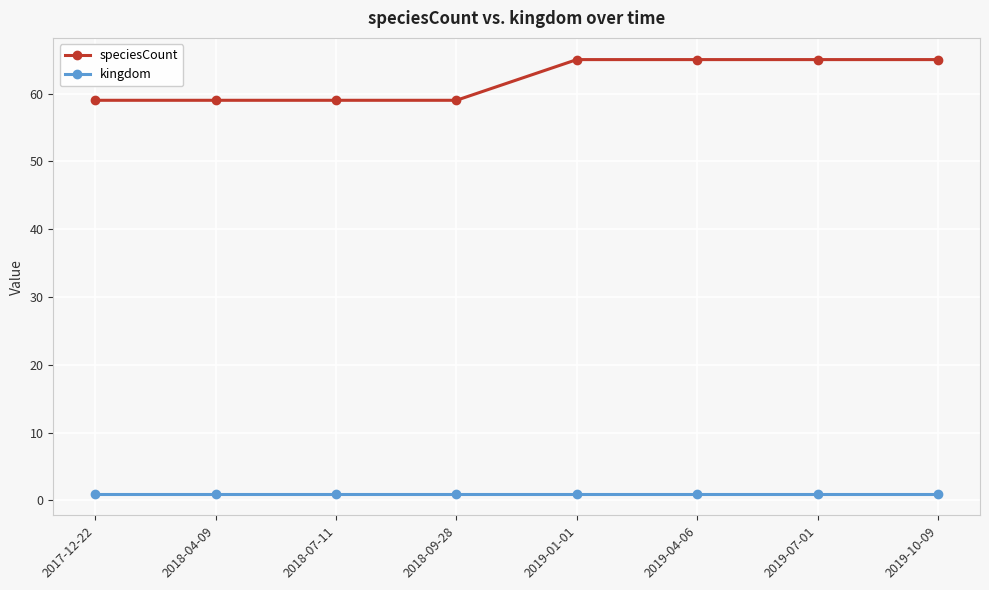

True or false: kingdom has a value of 1 at 2018-09-28.

True